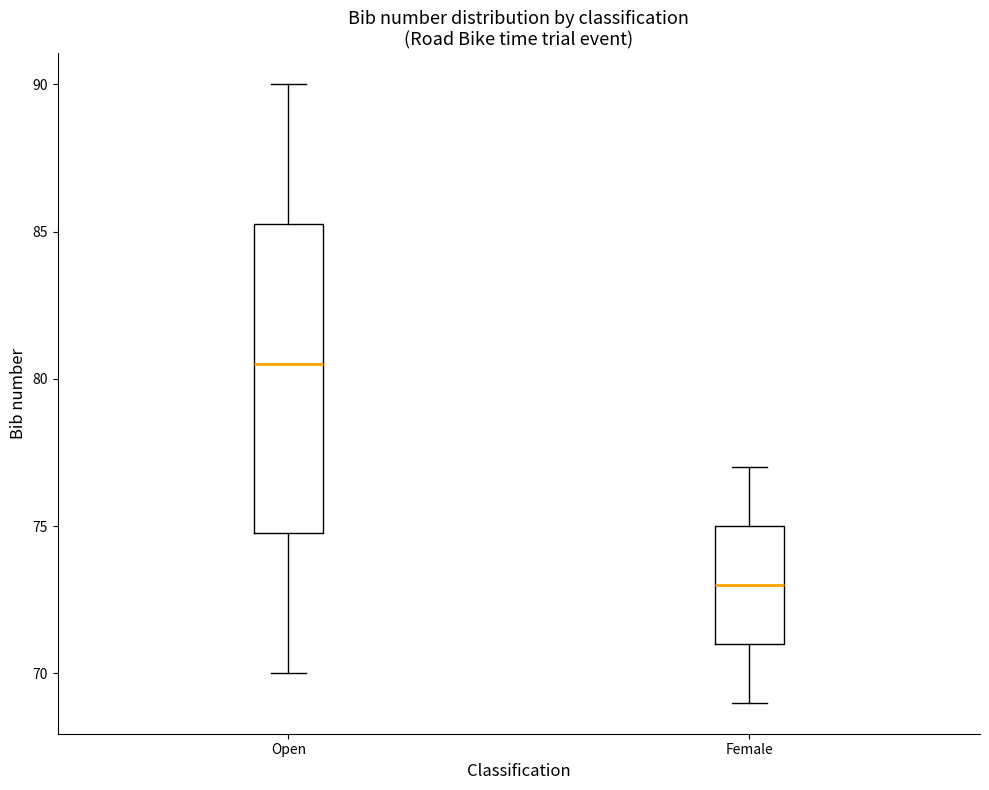

Reading left to right, transcribe this box plot: for each box, give where its median line is, the range the box spans, and where its two whiskers end, as read against the y-axis. The values are not printed on the chart, so give them approximately, as read against the axis.

Open: median 80.5, box 75.0 to 85.5, whiskers 70.0 to 90.0
Female: median 73.0, box 71.0 to 75.0, whiskers 69.0 to 77.0